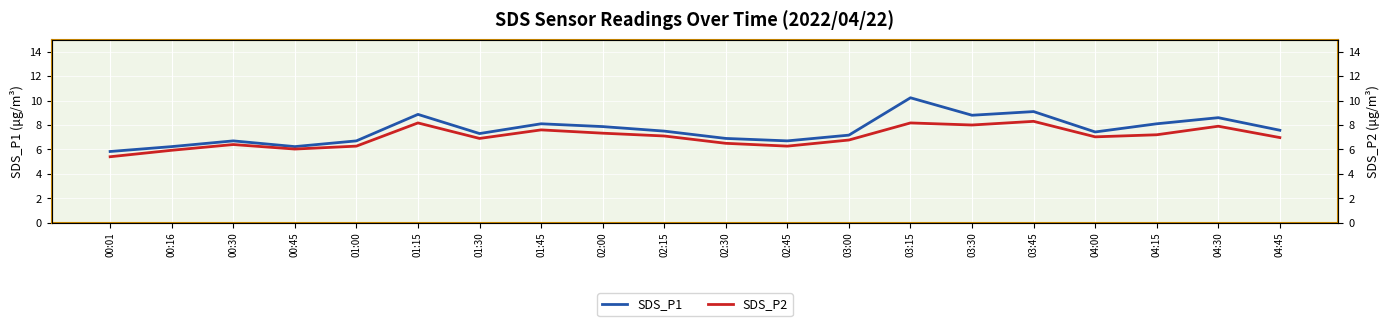

At which category does the chart reach its peak across all series?

03:15